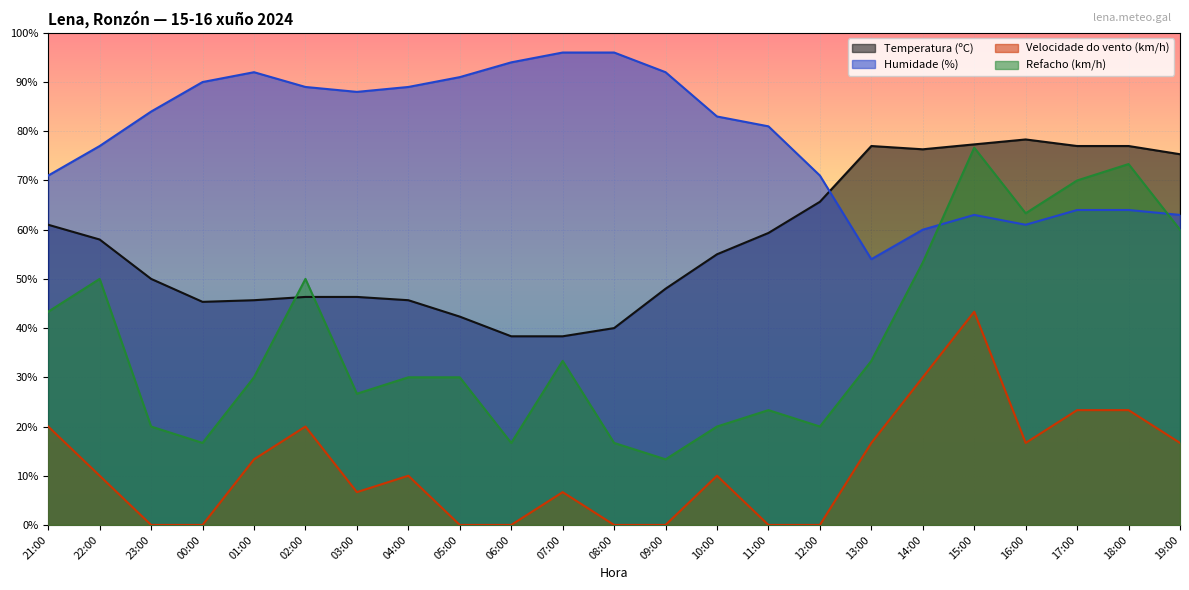

How many lines are shown in the chart?

4